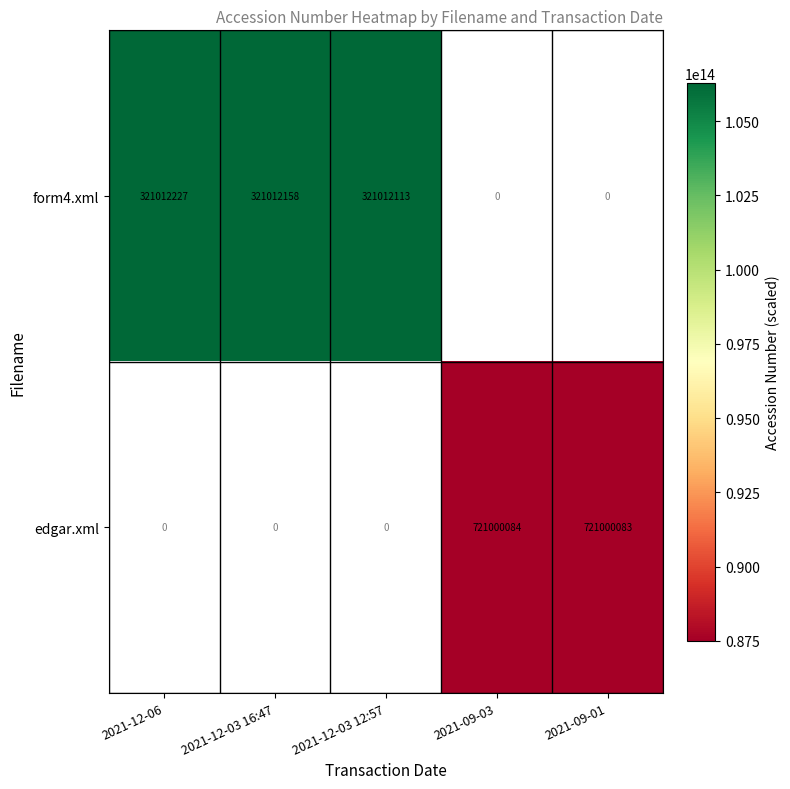

True or false: edgar.xml has a value of 149453280947690.7 at 2021-09-03.

False